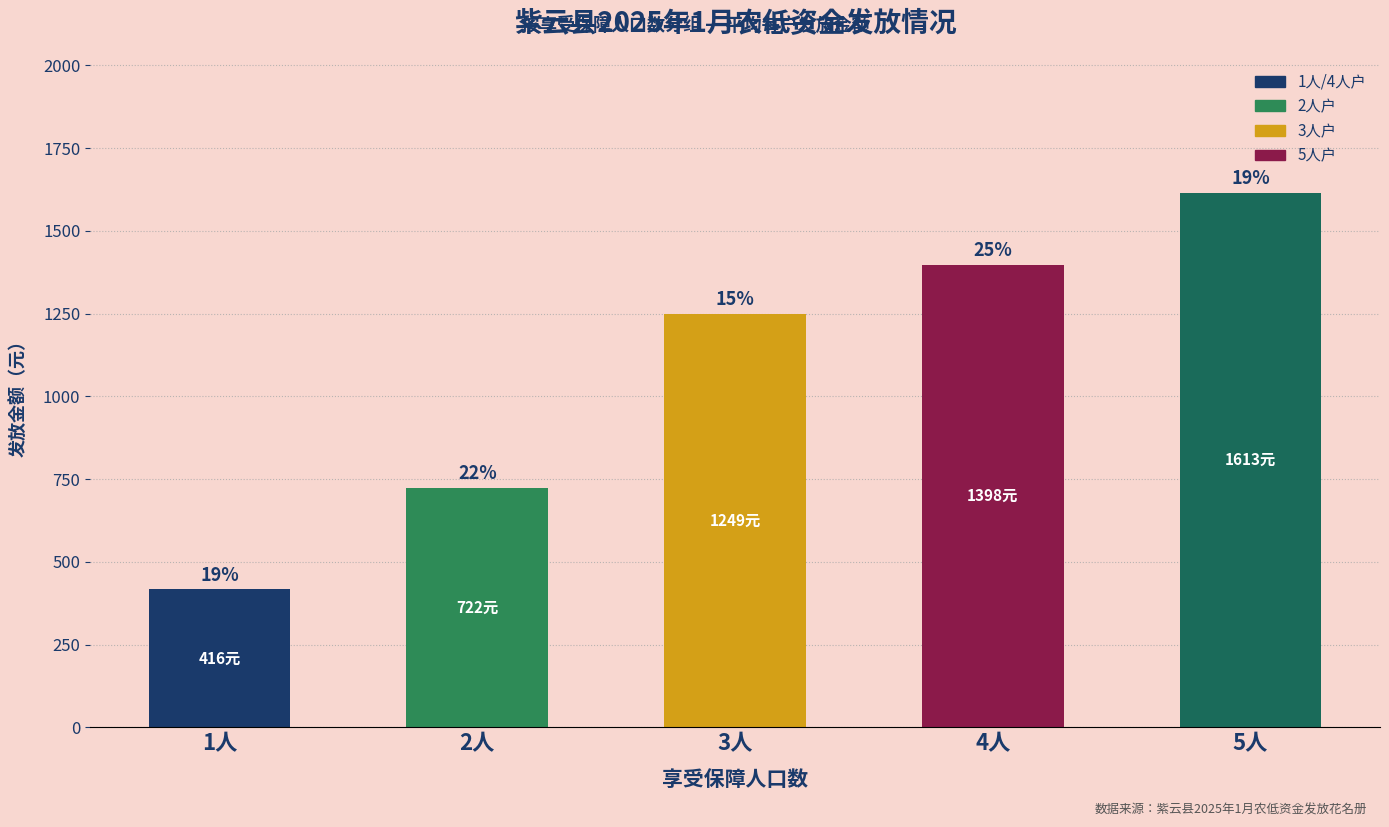

Are the bars horizontal?

No